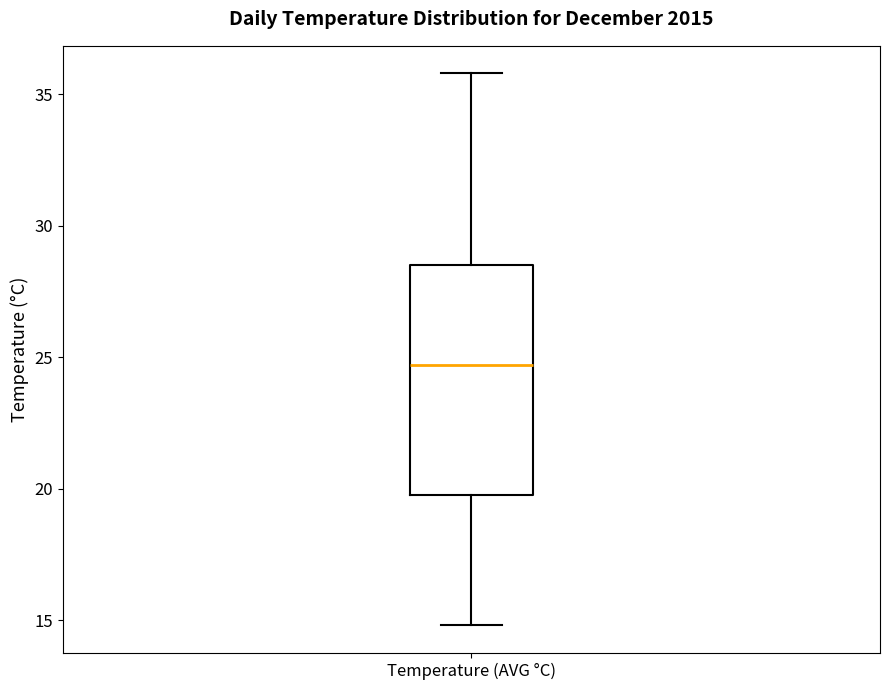

Read this box plot against the y-axis: the position of the median line, the range covered by the box, and the ends of both whiskers. The values are not printed on the chart, so give them approximately, as read against the axis.

median 24.5, box 20.0 to 28.5, whiskers 15.0 to 36.0